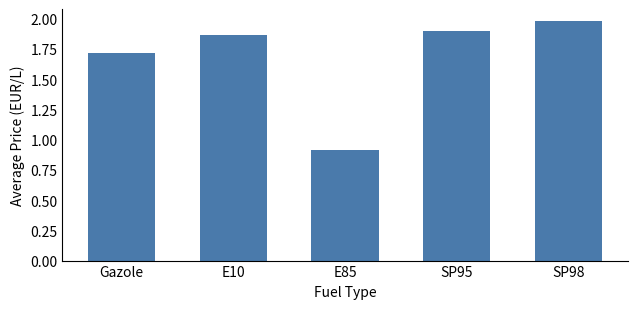

What is the difference between the values at E10 and E85?

1.0